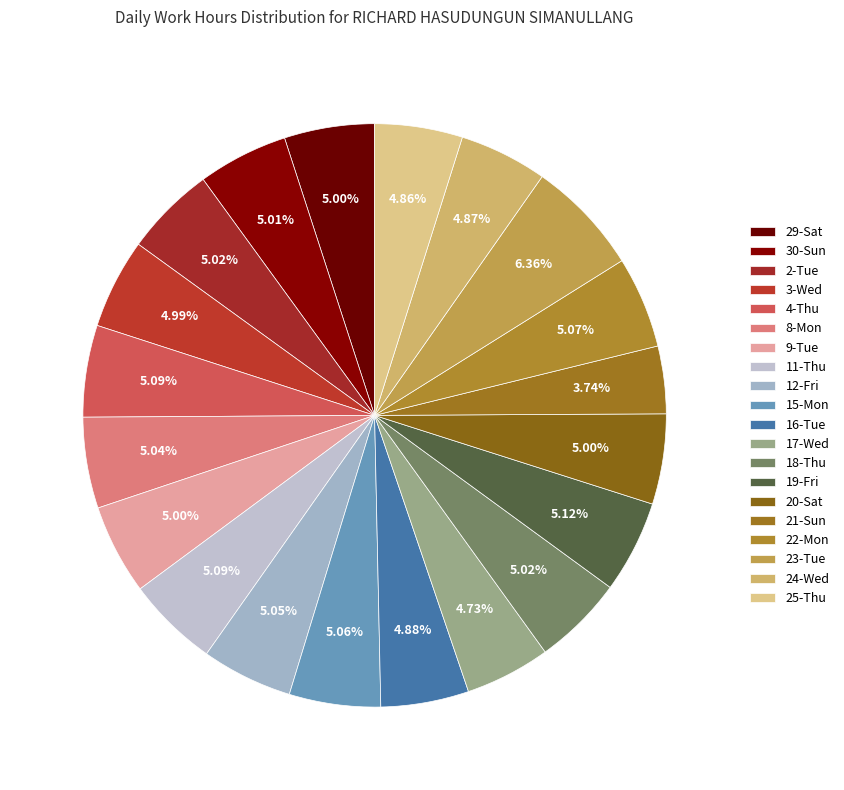

How many segments does this pie chart have?

20